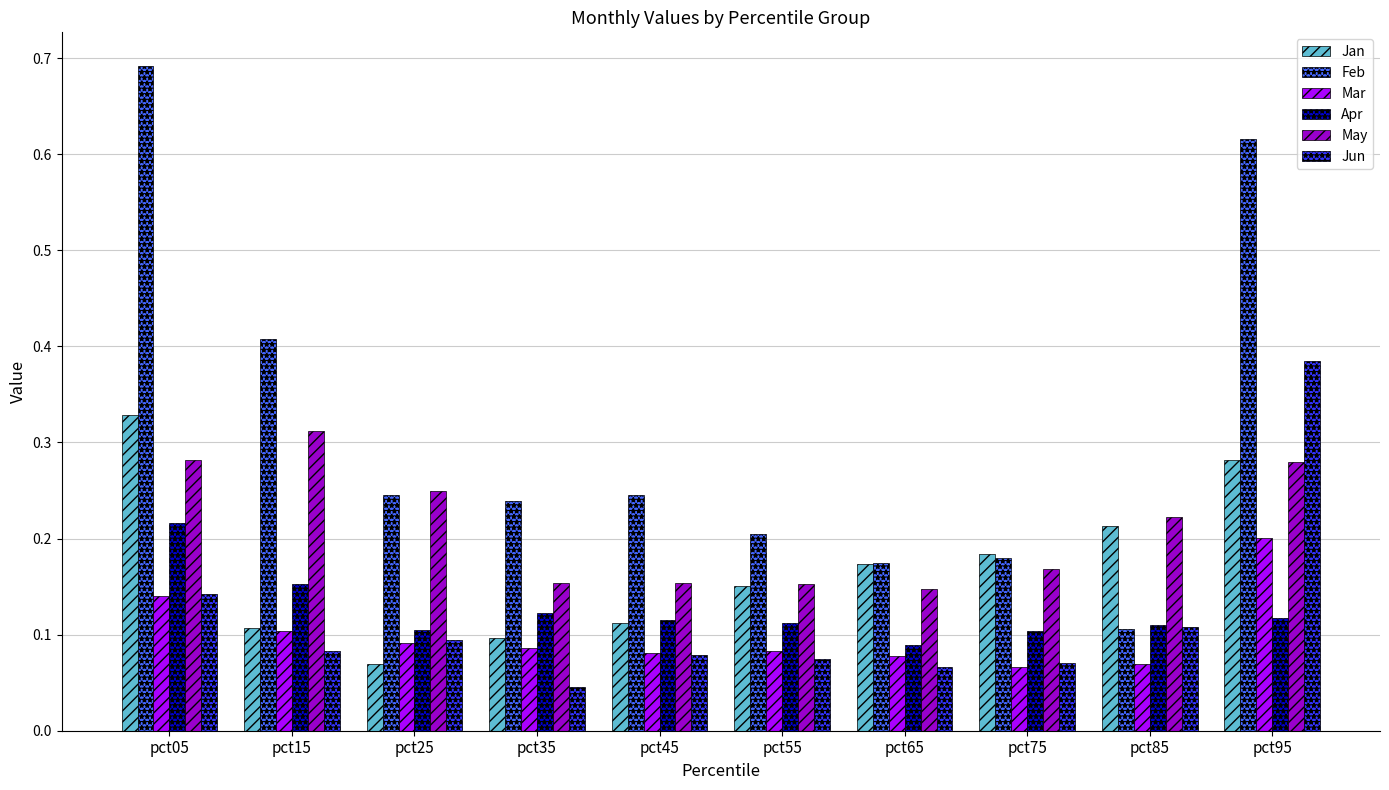

How many bars are there in total?

60